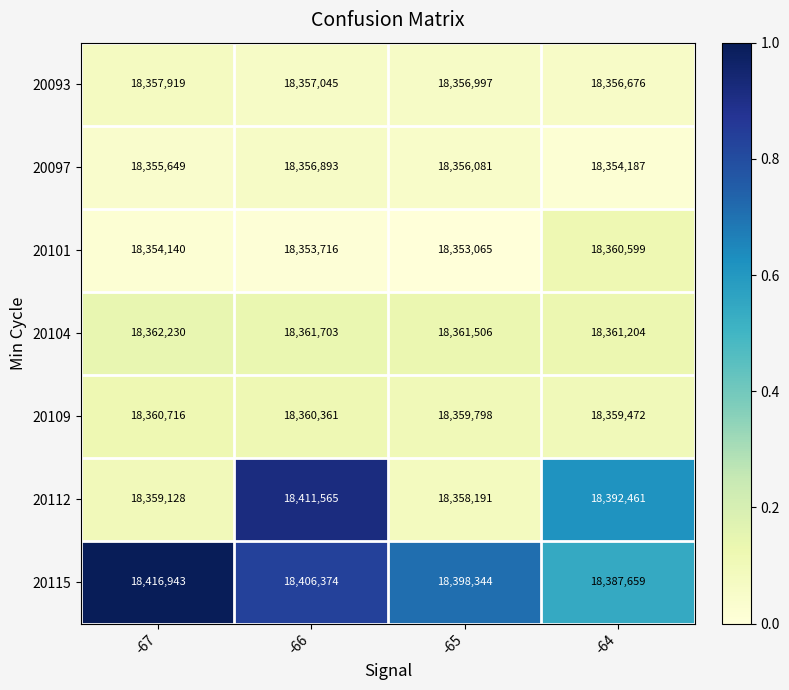

At which label does 20097 first exceed 18356081?

-66